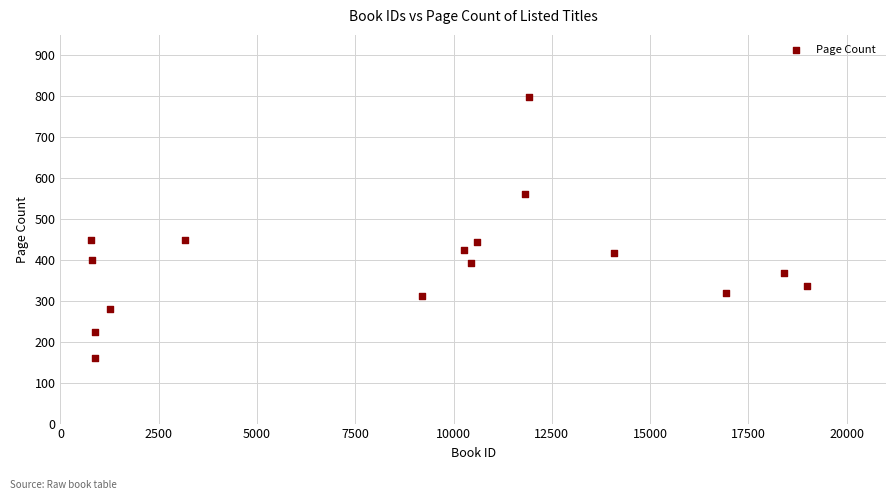

What is the range of X values (max minus min)?

18213